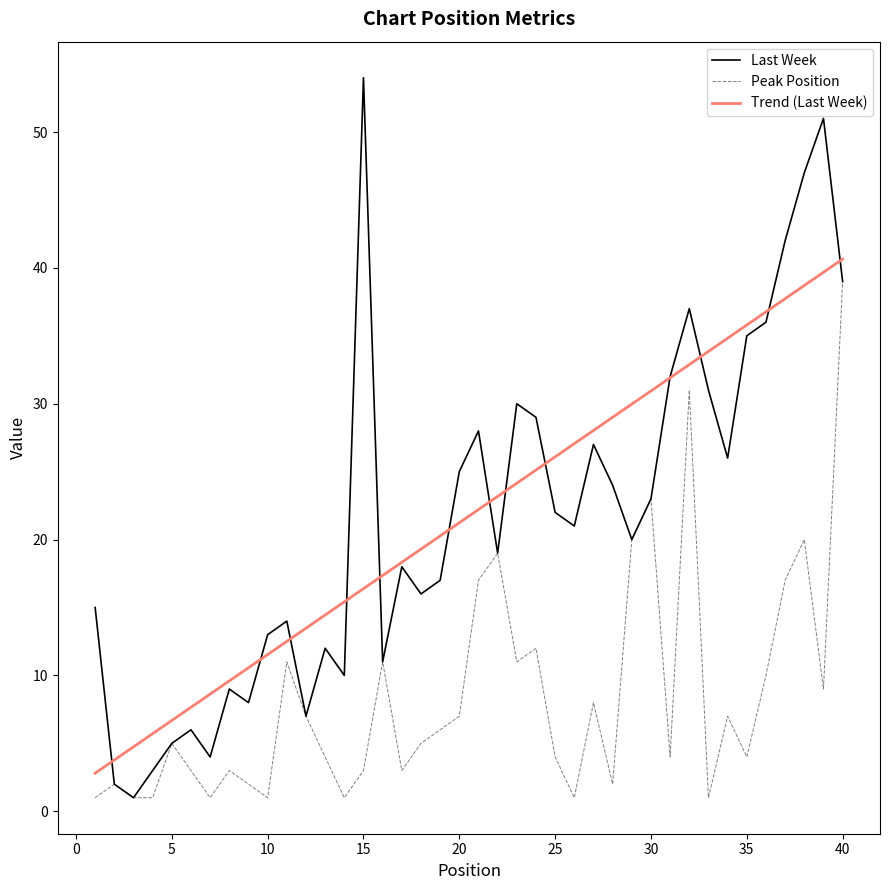

Which series has the widest spread of values?

Last Week